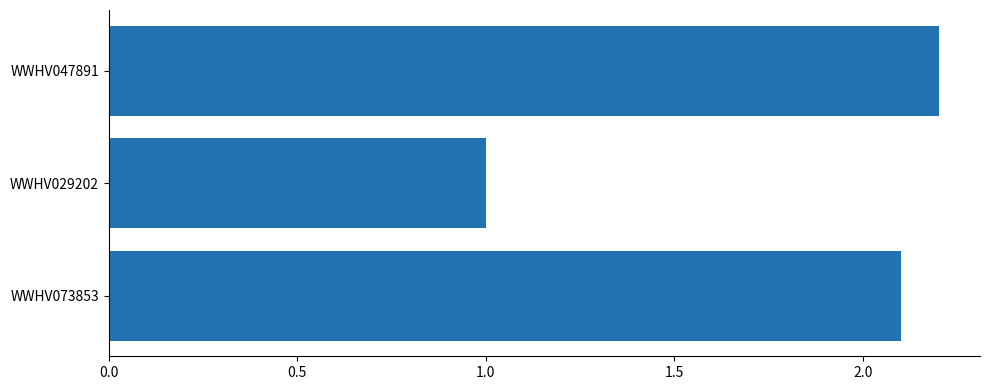

Reading top to bottom, what are all the values shown in this chart?

2.2	1.0	2.1